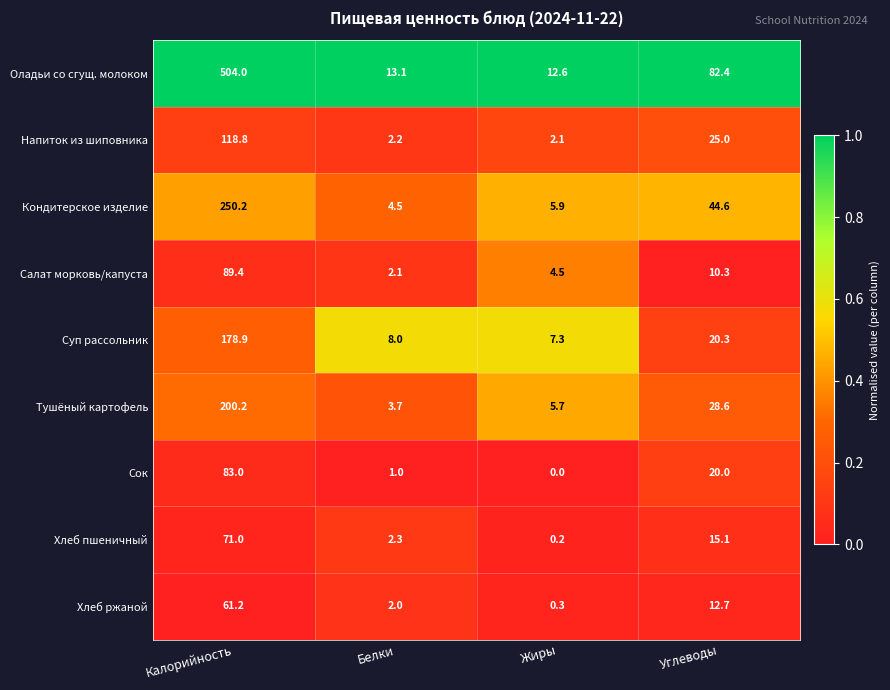

The value of Хлеб ржаной at Калорийность is 61.2. True or false?

True